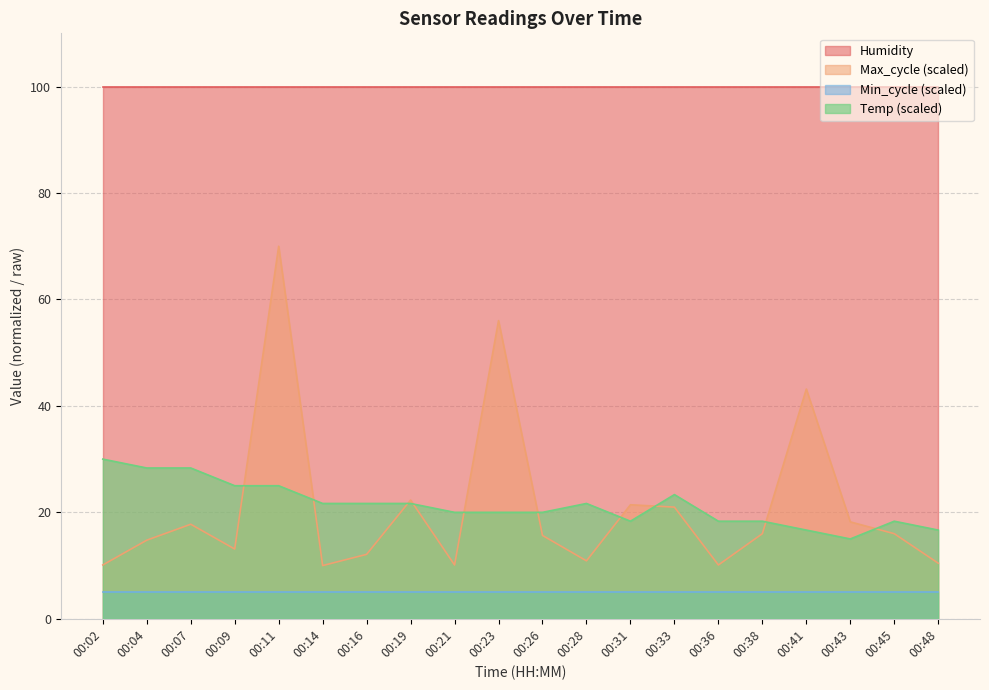

True or false: Temp (scaled) has a value of 18.3 at 00:31.

True